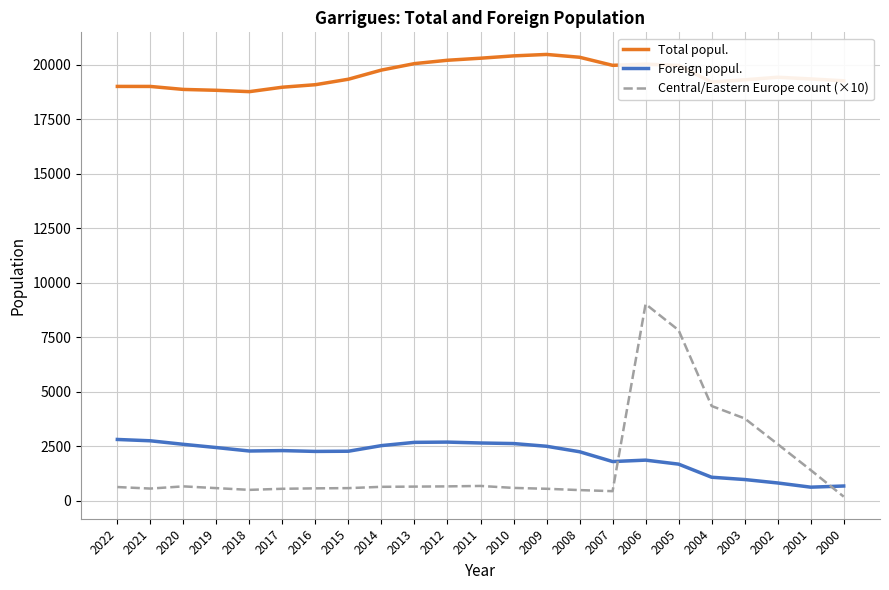

Which series has the widest spread of values?

Central/Eastern Europe count (×10)